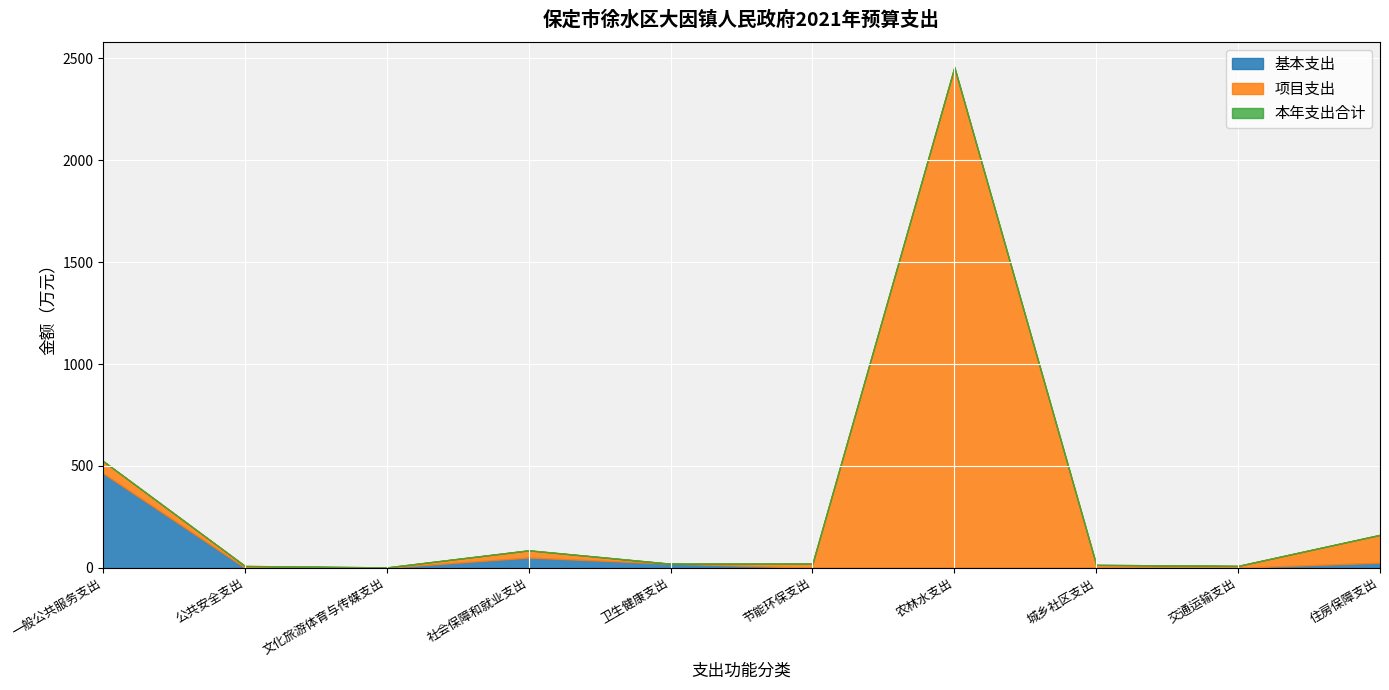

At which category is the sum across all series the highest?

农林水支出